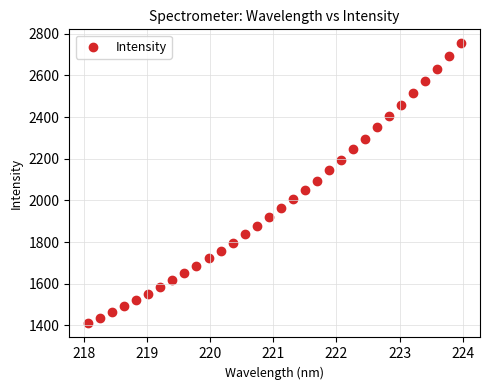

What is the range of Y values (max minus min)?

1344.0